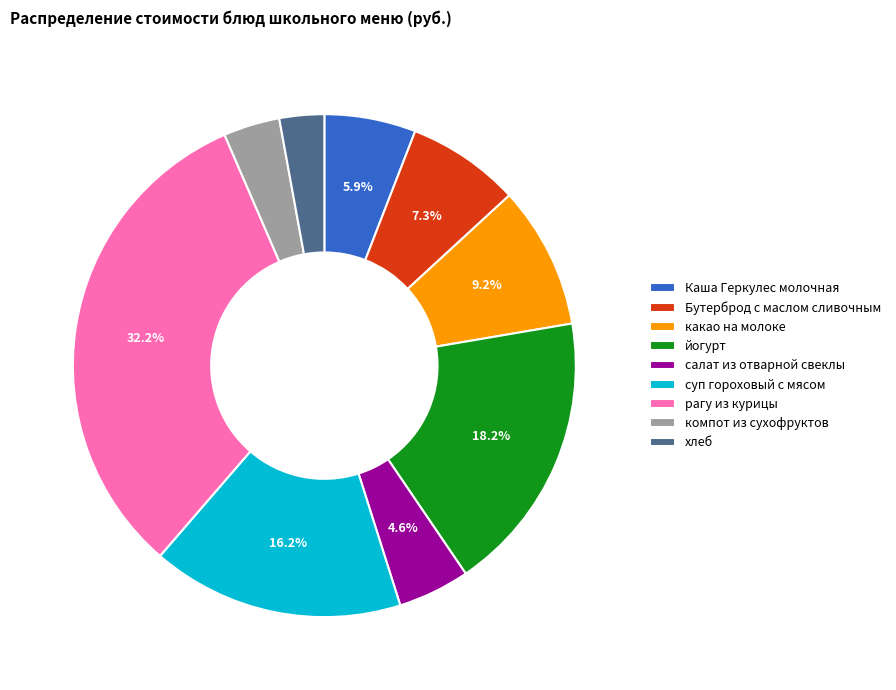

What is the smallest slice in the pie chart?

хлеб